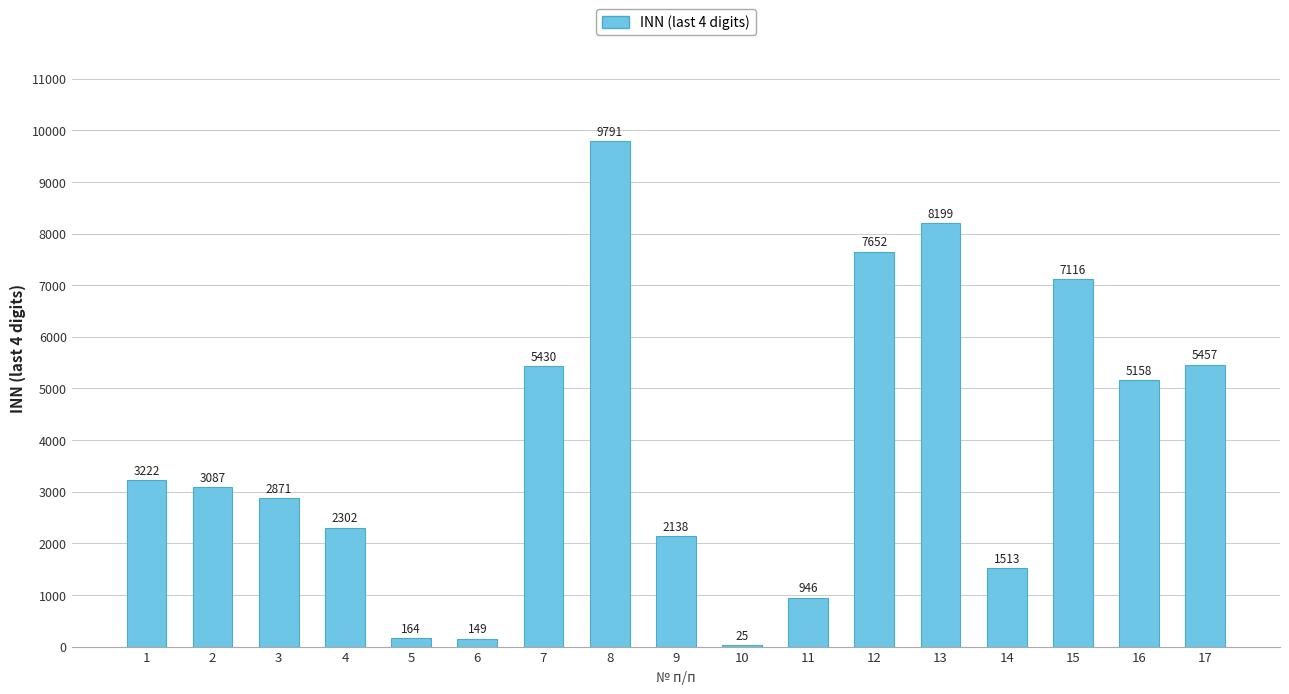

Reading left to right, transcribe all the data shown in this chart.

3222	3087	2871	2302	164	149	5430	9791	2138	25	946	7652	8199	1513	7116	5158	5457